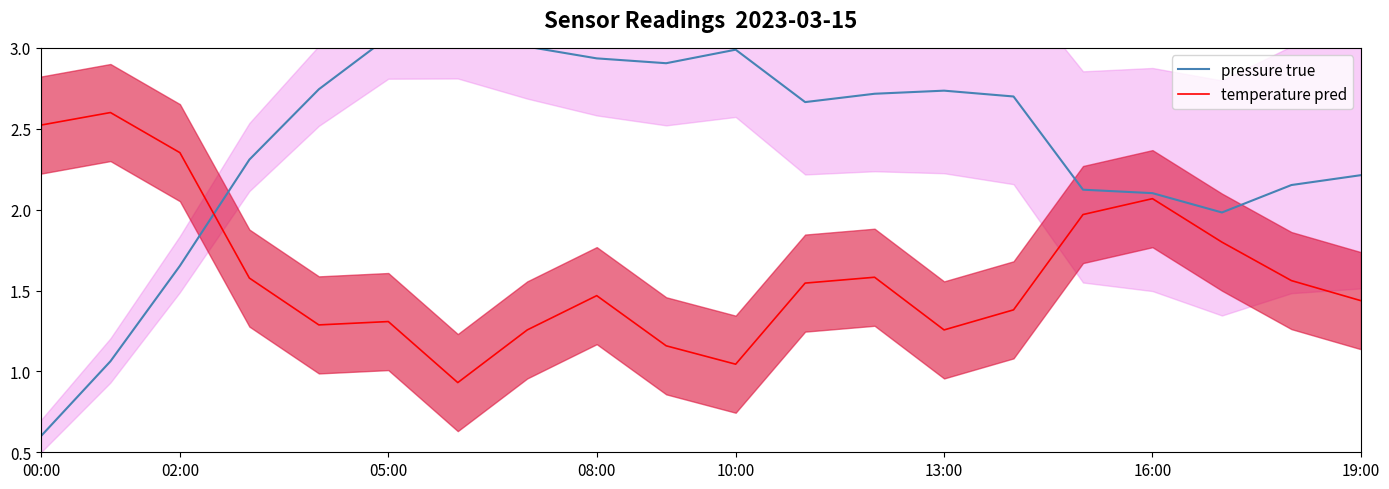

At which label does temperature pred first exceed 1?

00:00